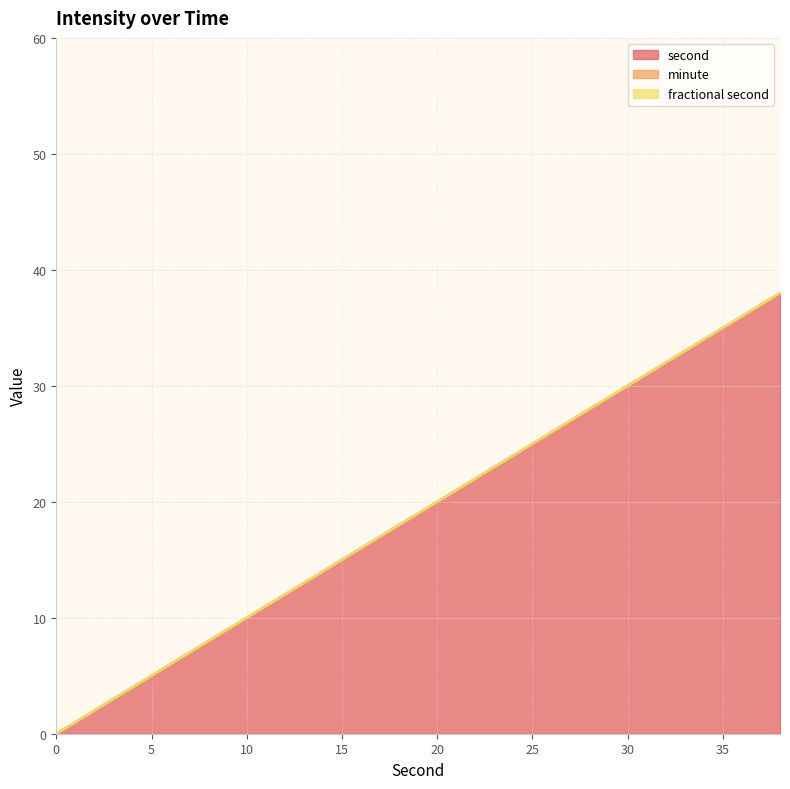

What is the total value across all series at 4?

4